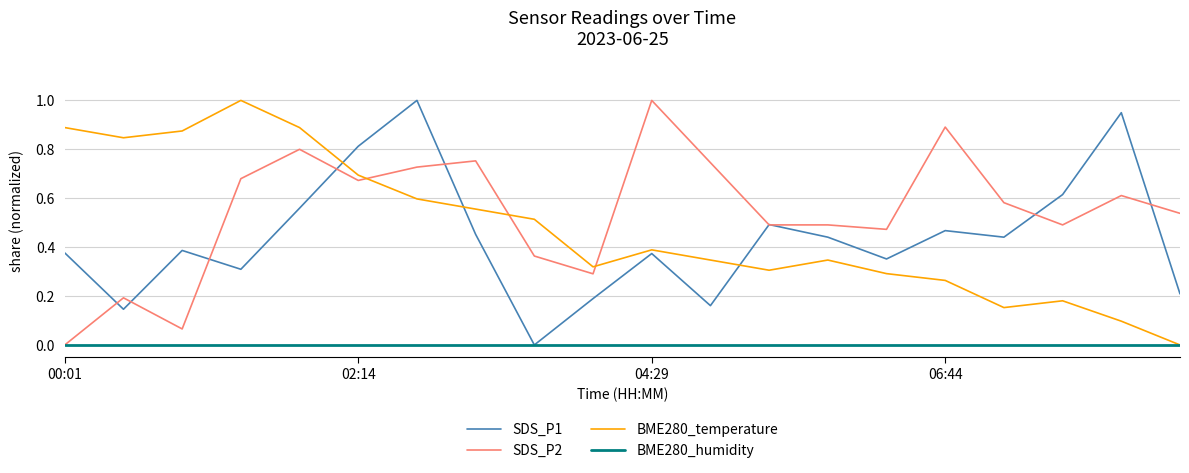

How many distinct data groups are displayed?

4